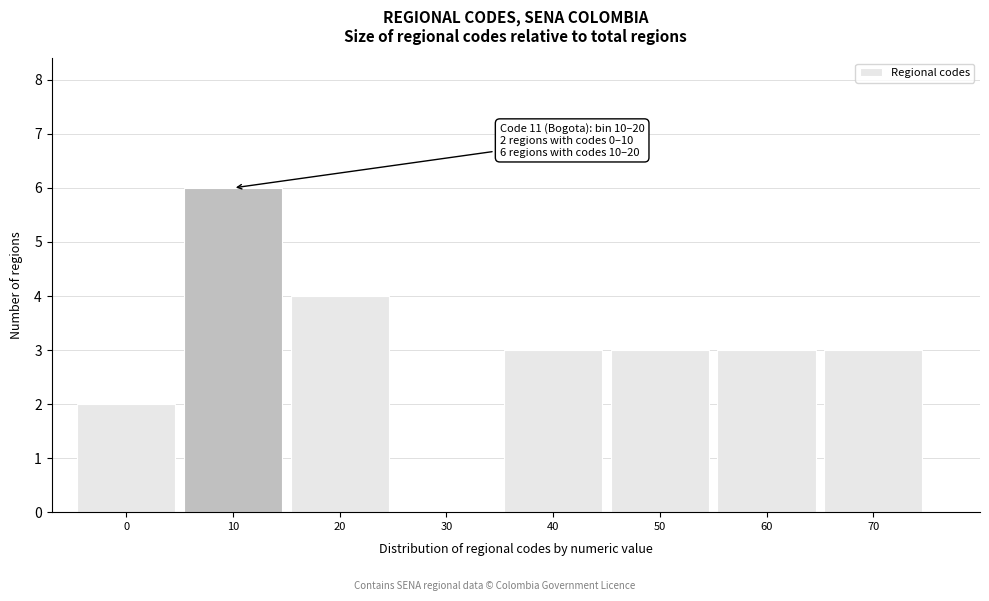

Reading right to left, what are all the values shown in this chart?

70=3	60=3	50=3	40=3	30=0	20=4	10=6	0=2